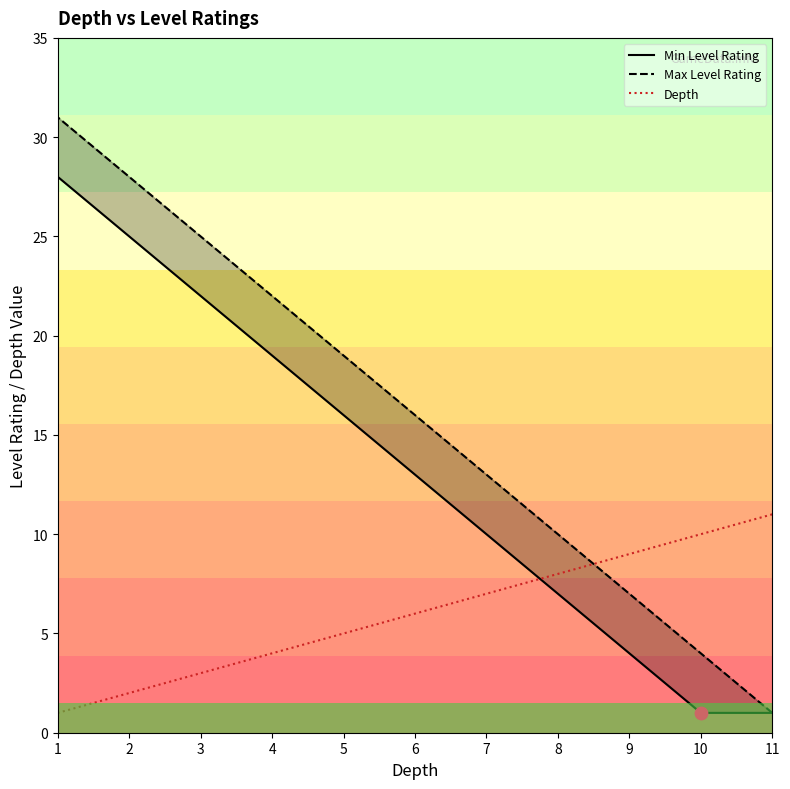

At which category is the sum across all series the highest?

1